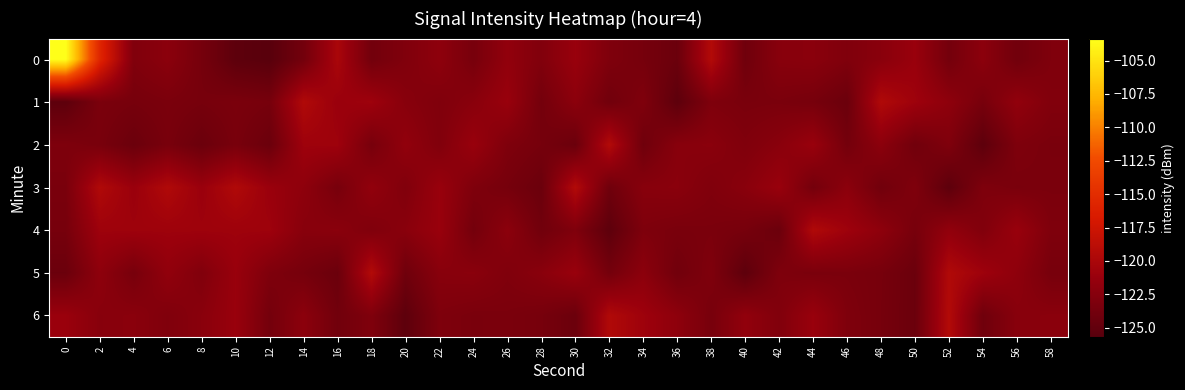

Between 20 and 42, which series saw the biggest shift?

6